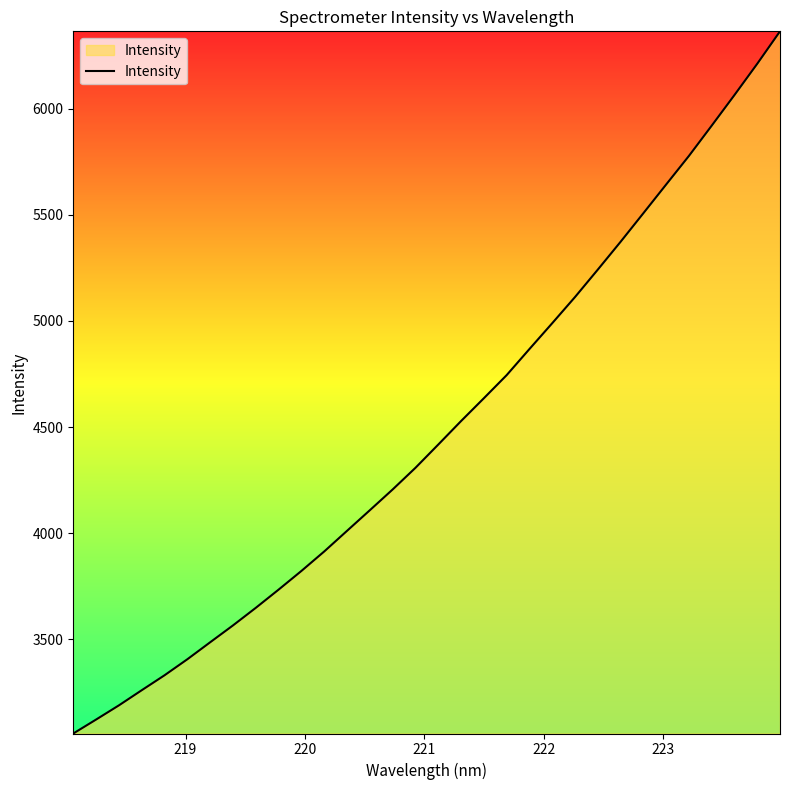

What is the smallest value displayed?

3056.6